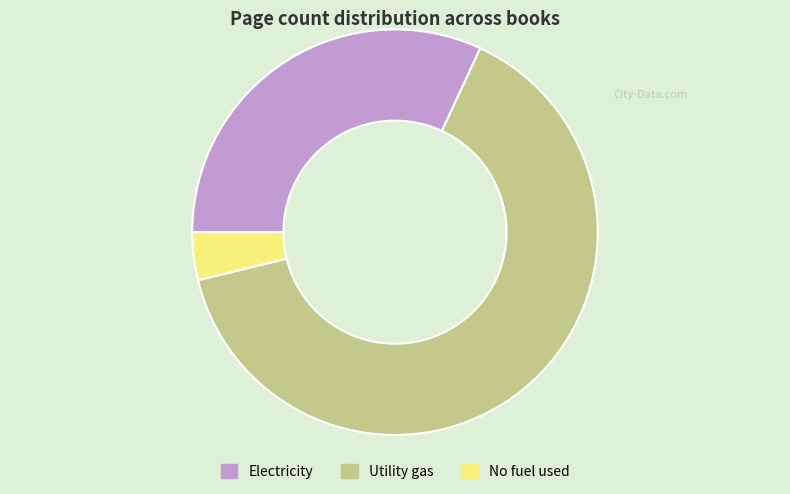

Combined, do Electricity and Utility gas account for over 50%?

Yes